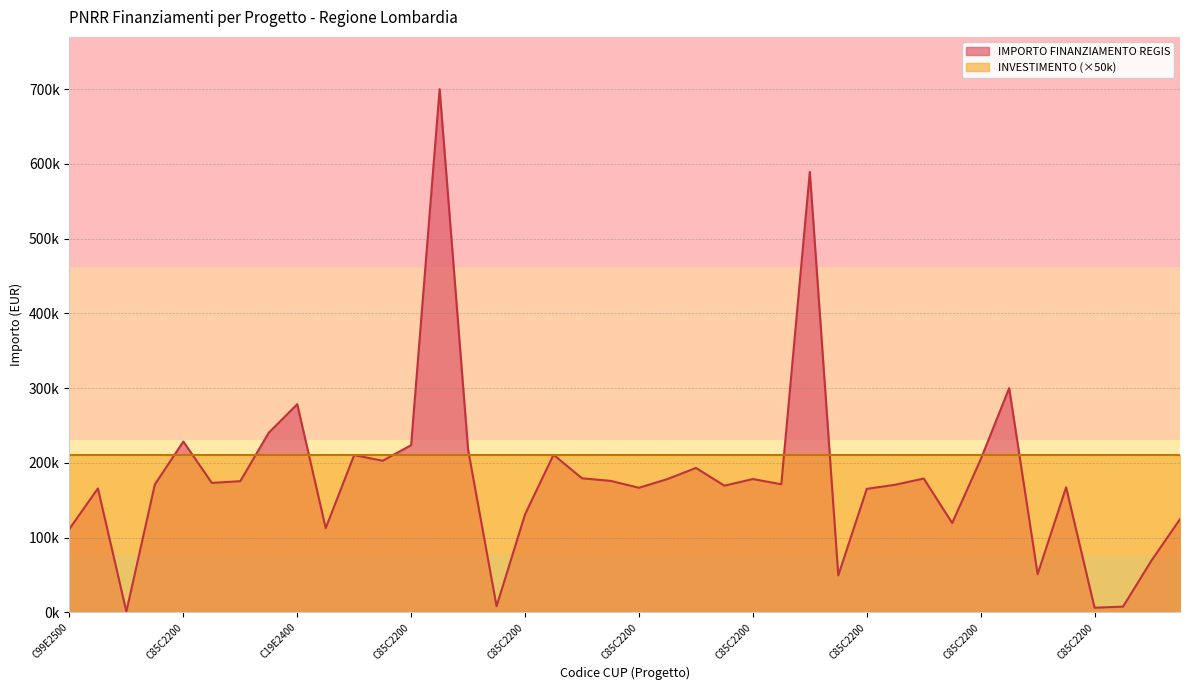

What is the value of the 19th point from the left?

179420.1